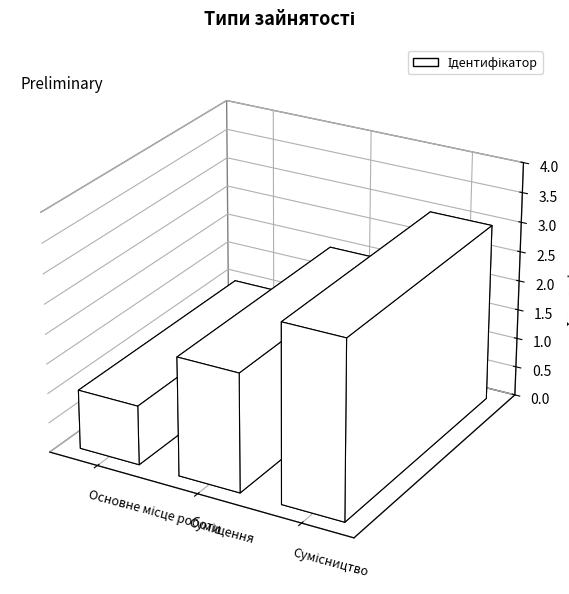

At which category does the chart reach its minimum across all series?

Основне місце роботи